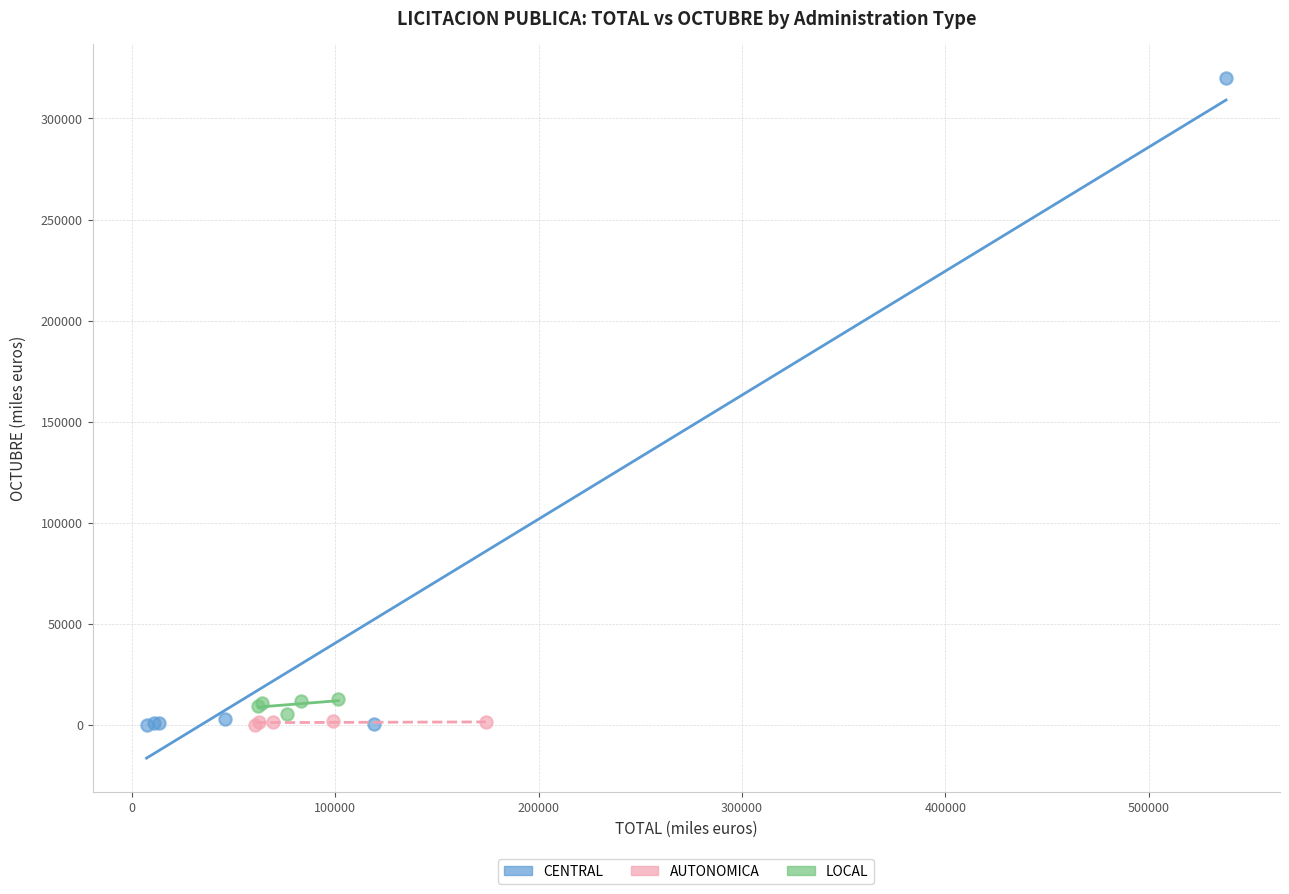

Which series has the largest Y range (max minus min)?

CENTRAL